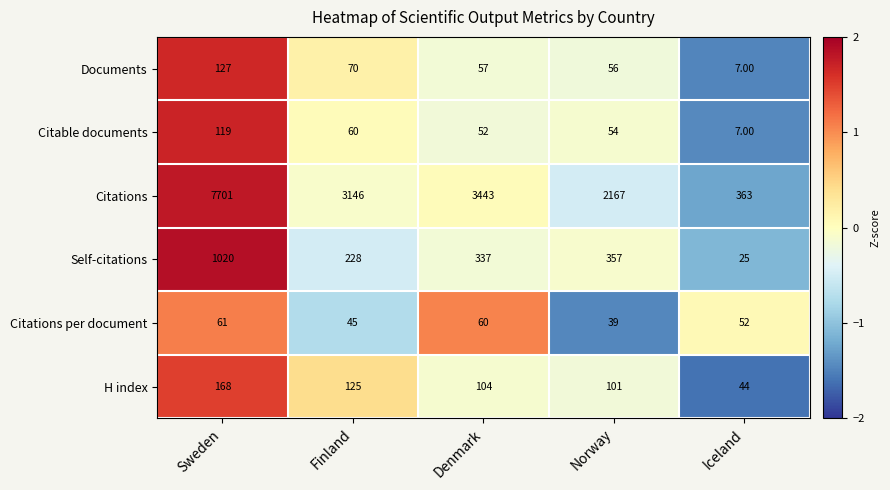

Which series changed the most between Sweden and Norway?

Citations